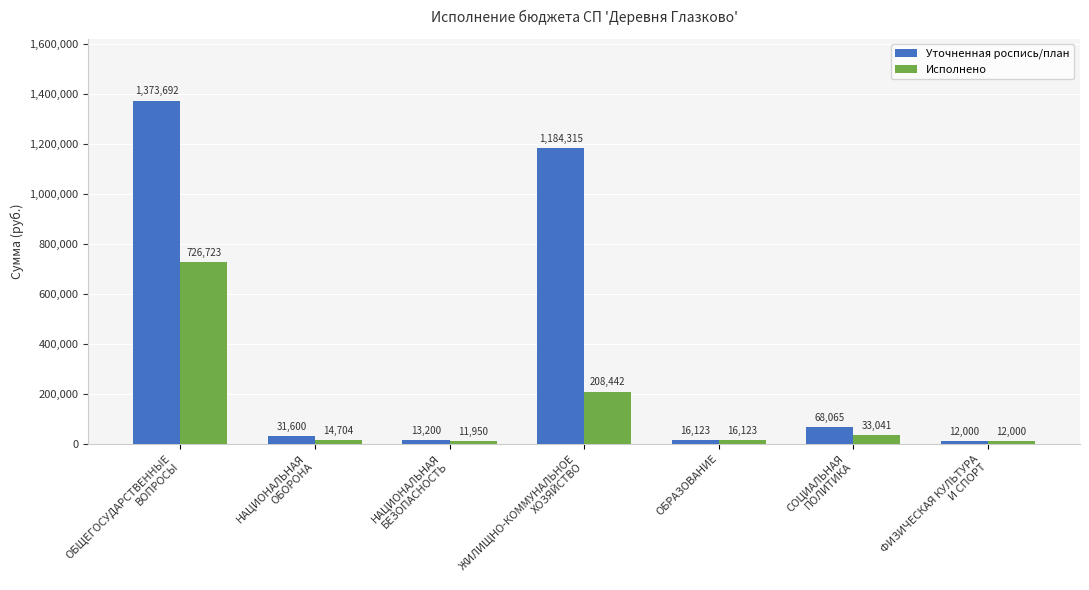

What is the total value across all series at ОБЩЕГОСУДАРСТВЕННЫЕ
ВОПРОСЫ?

2100415.2